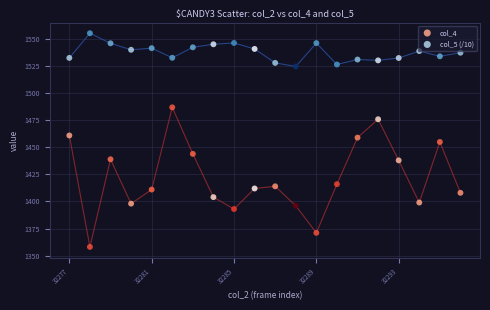

Which series has the widest spread of Y values?

col_4